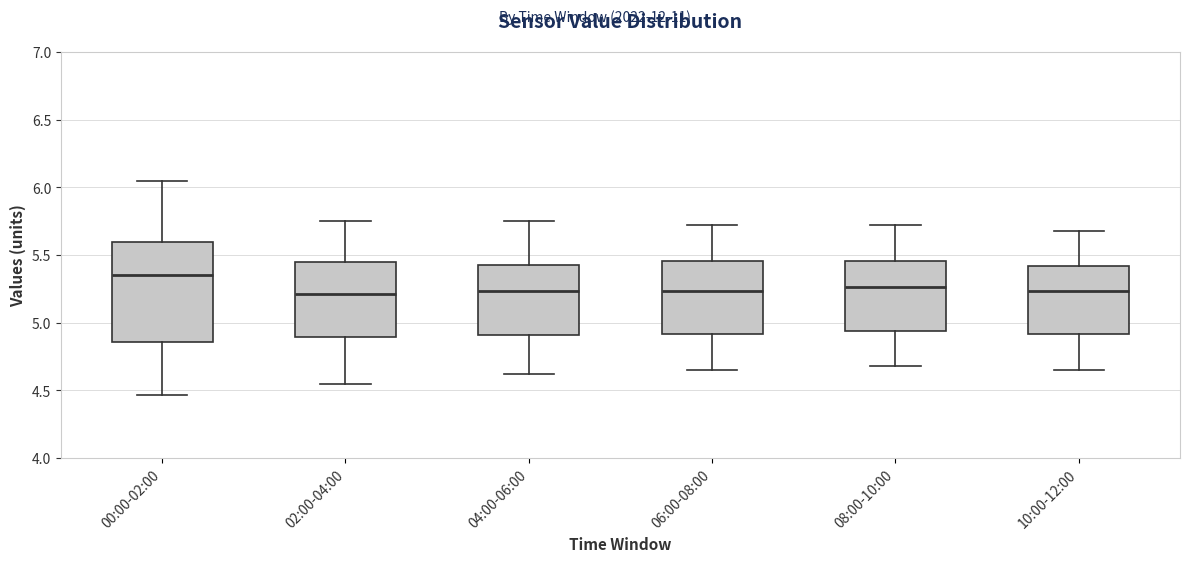

Where is the upper edge of the box for 06:00-08:00 on the y-axis? The values are not printed on the chart, so give them approximately, as read against the axis.

5.45